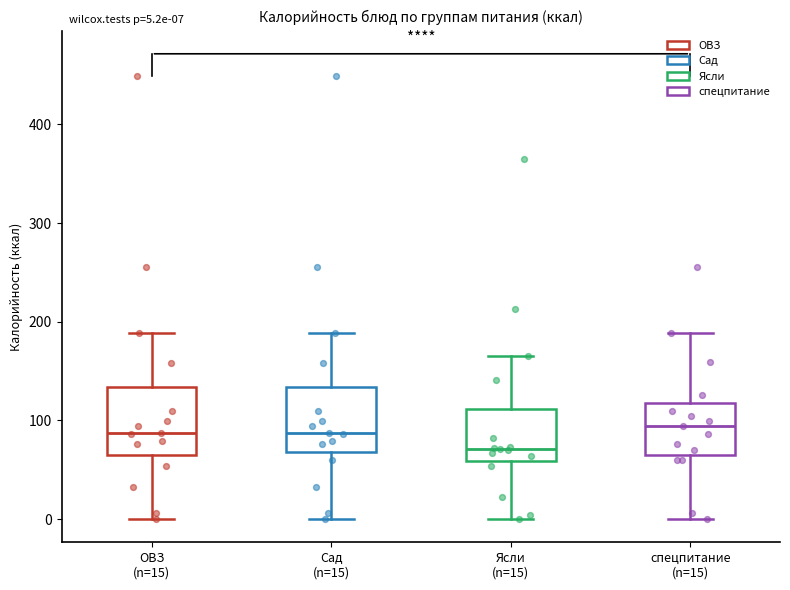

Which box has the lowest median line?

Ясли (n=15)